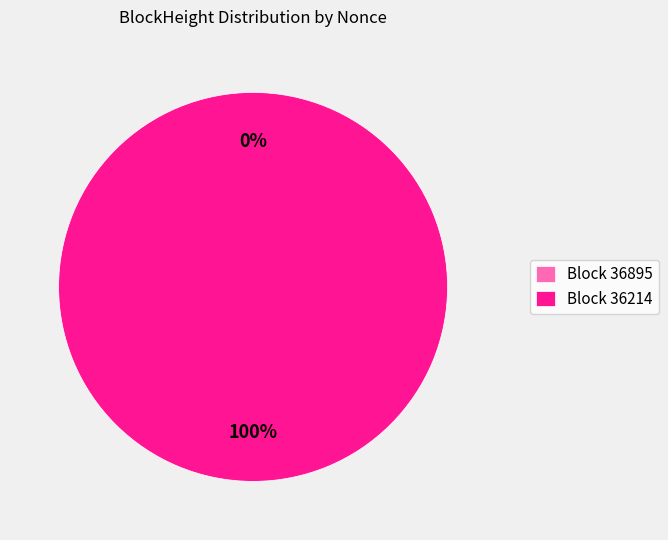

The 36214 slice represents 100% of the pie. True or false?

True